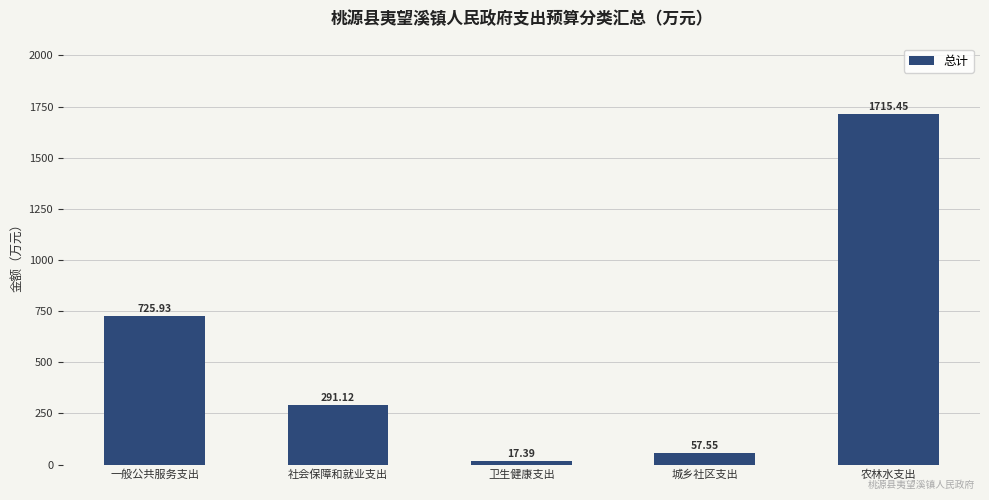

List the labels in order of value, largest first.

农林水支出, 一般公共服务支出, 社会保障和就业支出, 城乡社区支出, 卫生健康支出